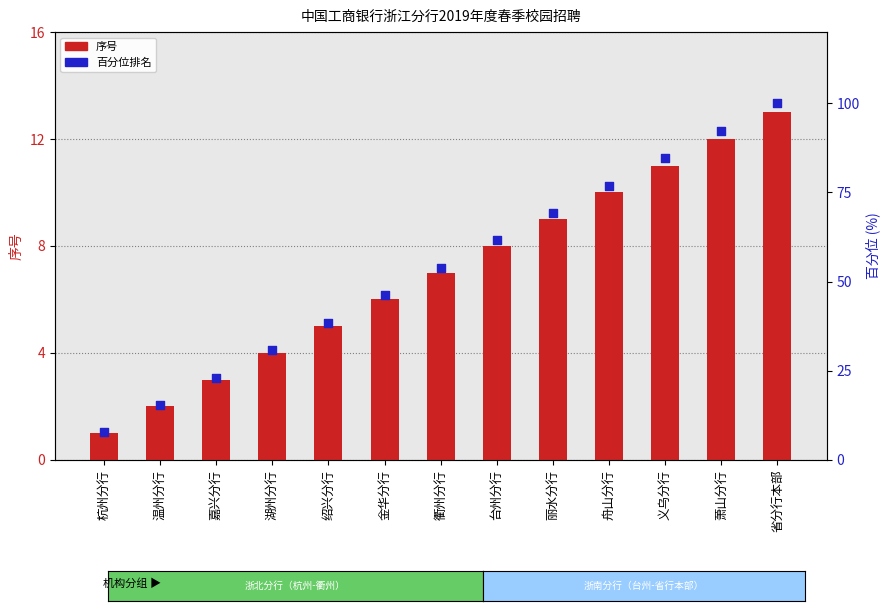

At which category is the sum across all series the highest?

省分行本部